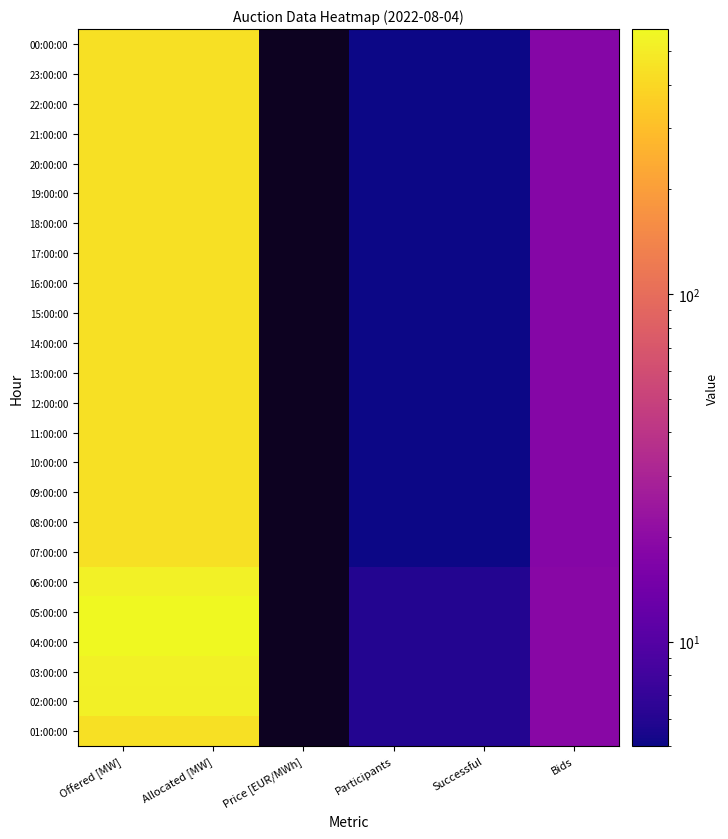

The value of 06:00:00 at Participants is 6.0. True or false?

True